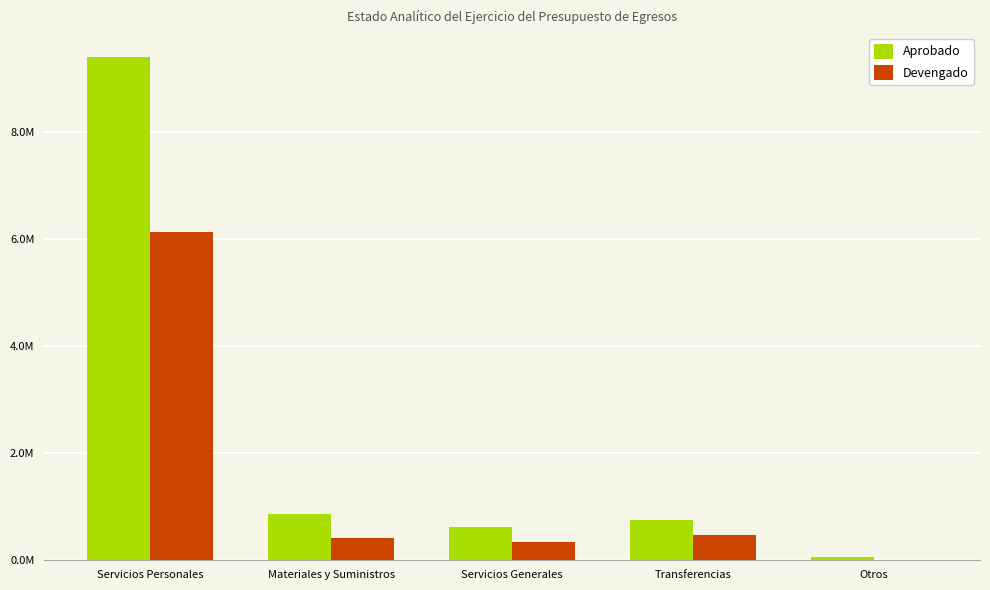

Are the bars grouped side by side (vs. stacked)?

Yes